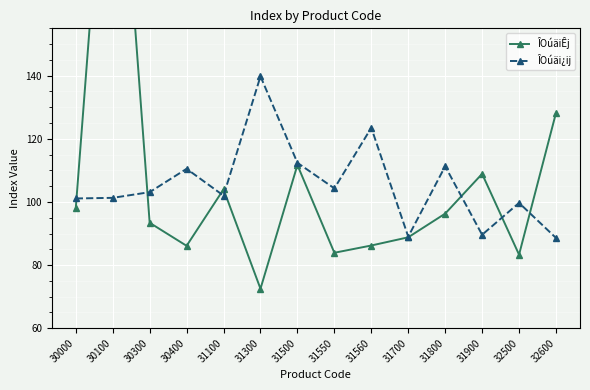

What is the maximum value for ÎOúäi¿ij?

139.8